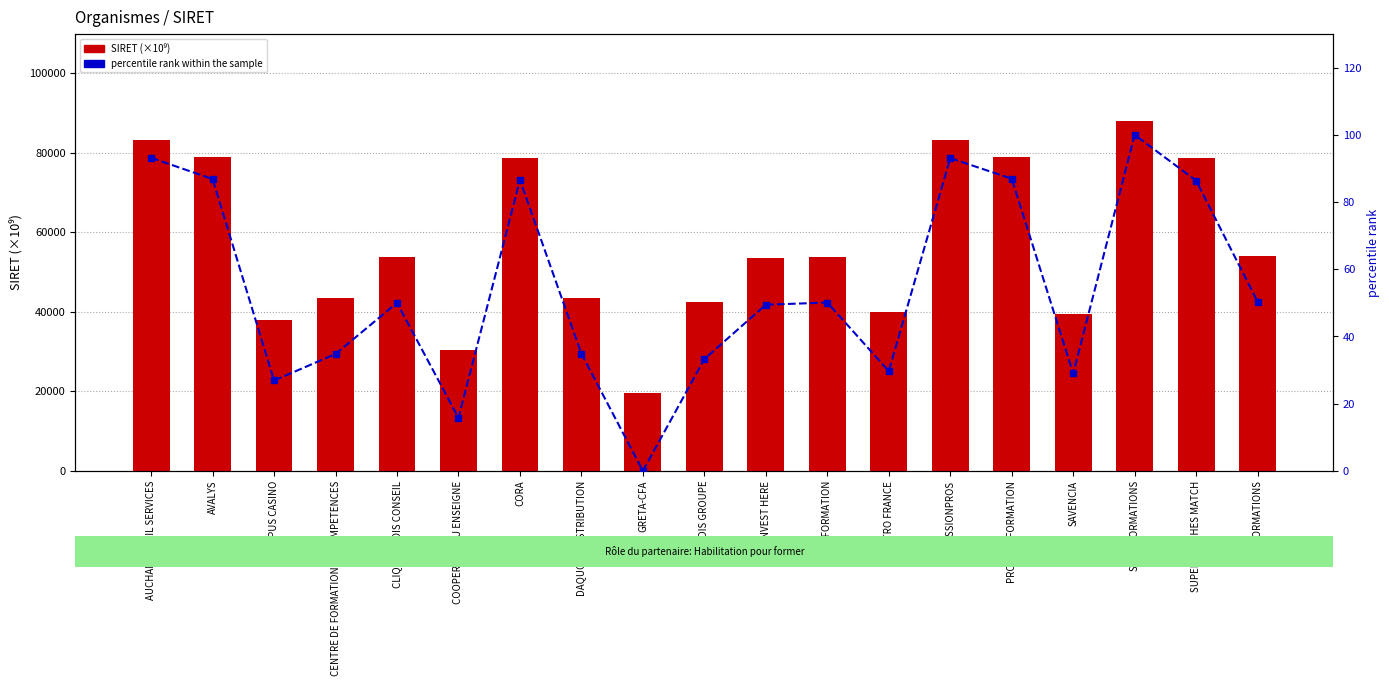

What are all the series names shown in the legend?

SIRET (×10⁹), percentile rank within the sample